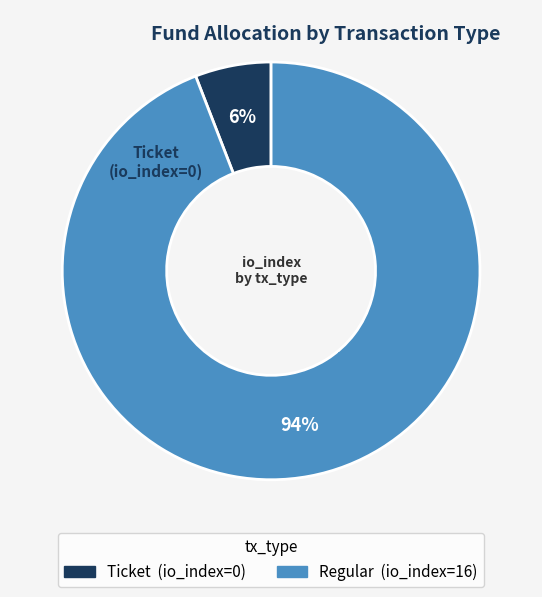

Do Ticket and Regular together represent more than half of the pie?

Yes